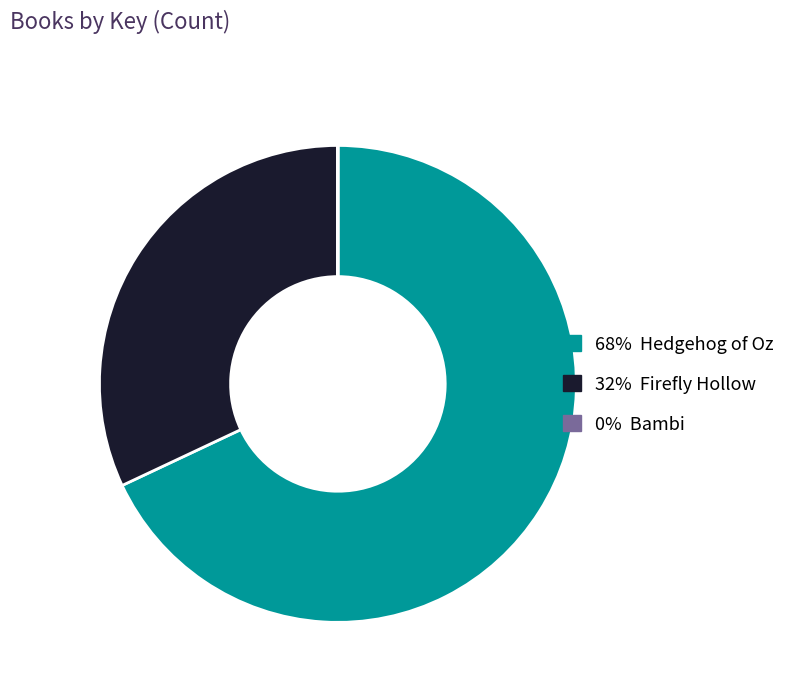

Is there a majority slice in this chart?

Yes